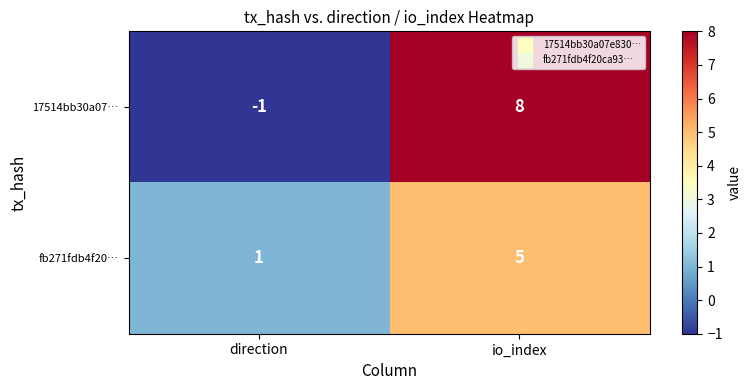

At how many categories does at least one series exceed 3?

1